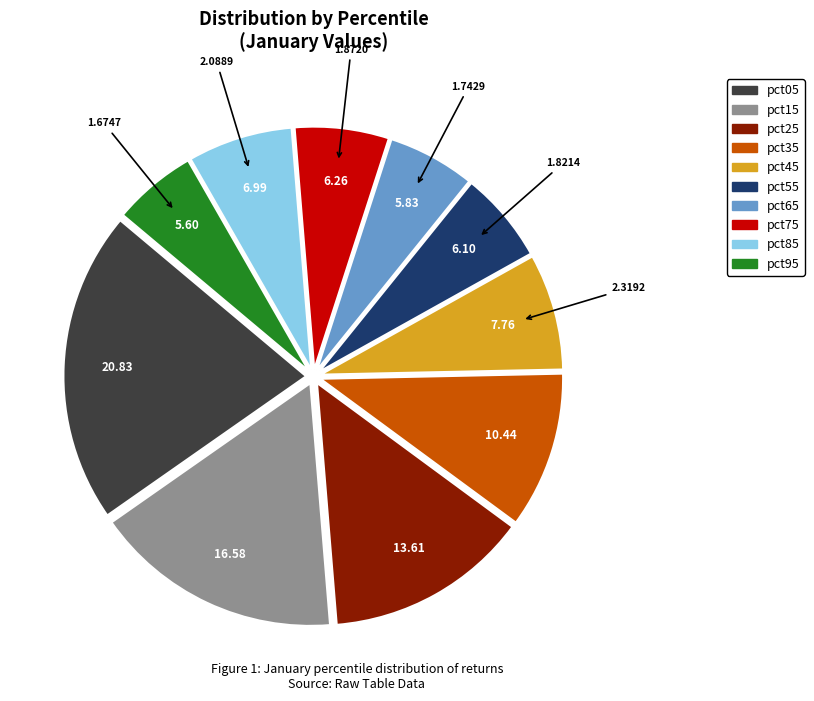

Do pct85 and pct55 together represent more than half of the pie?

No